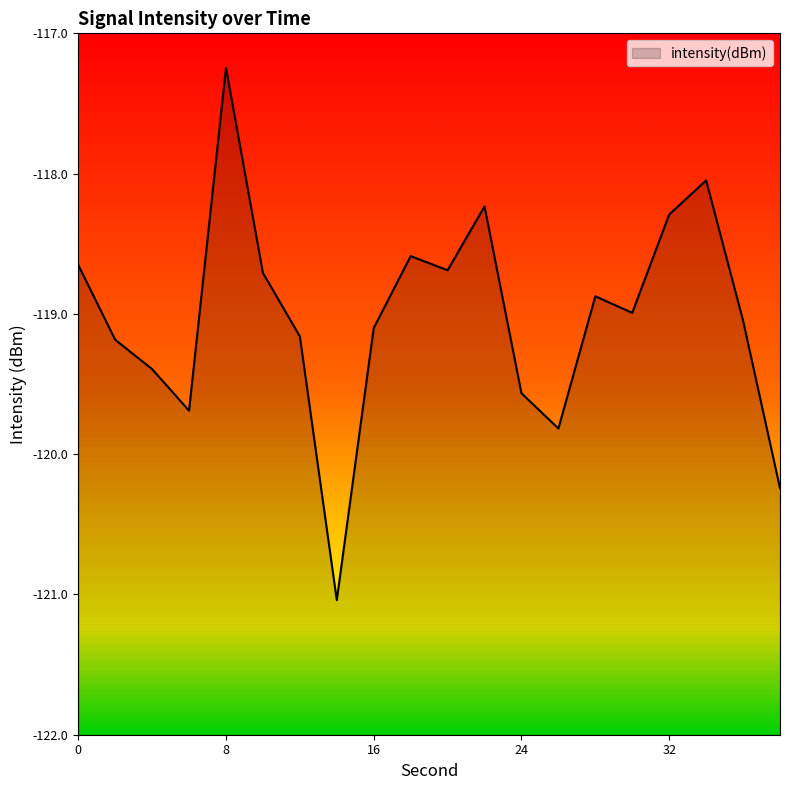

What is the average value?

-119.0